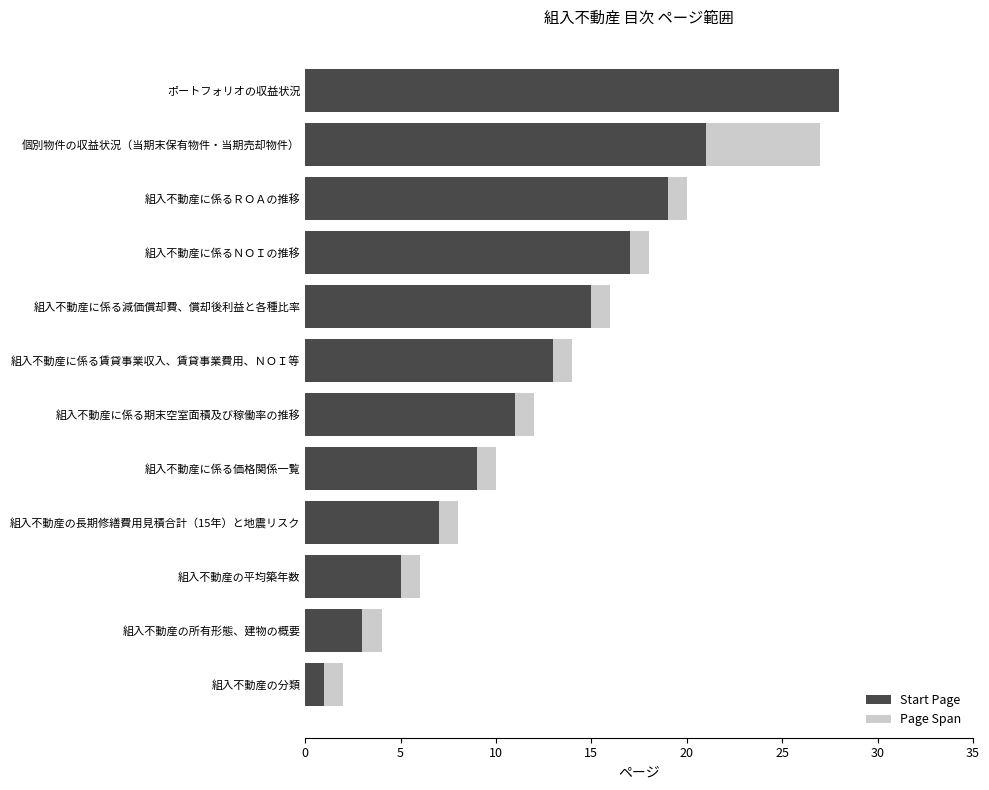

What is the sum of all Start Page values?

149